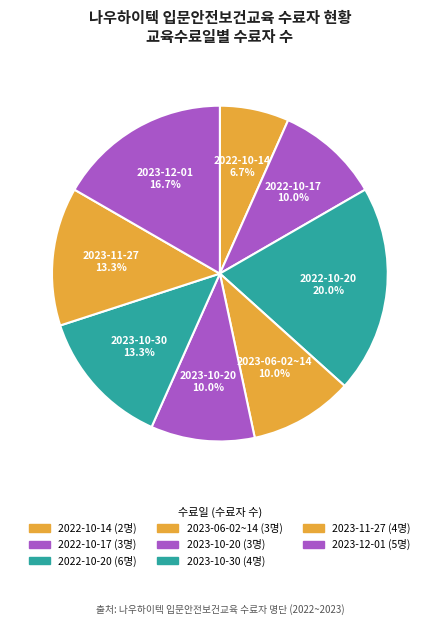

To the nearest percent, what percentage of the pie is 2023-06-02~14?

10%